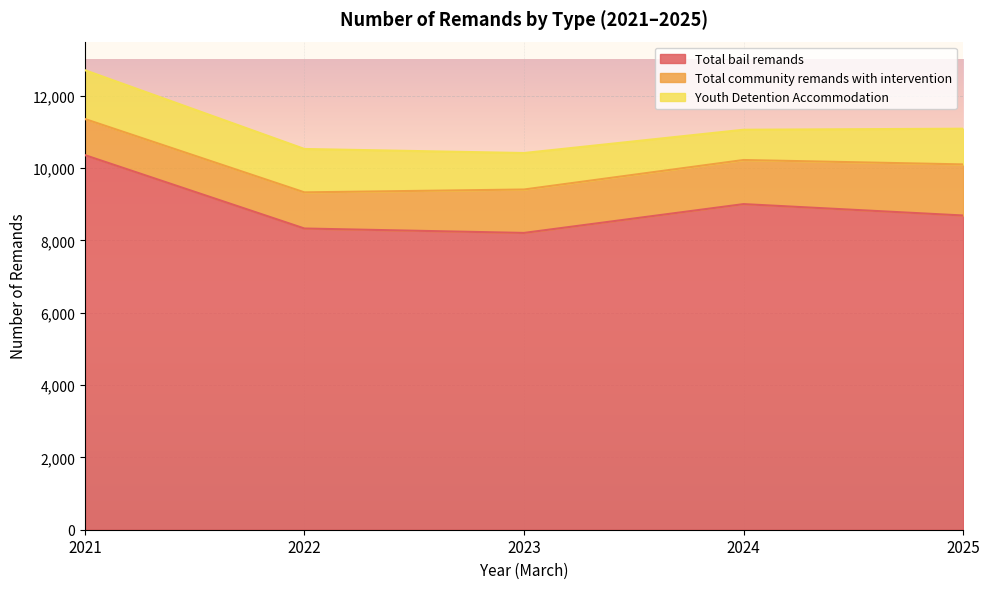

How many values in the Total bail remands series are below 8691?

2